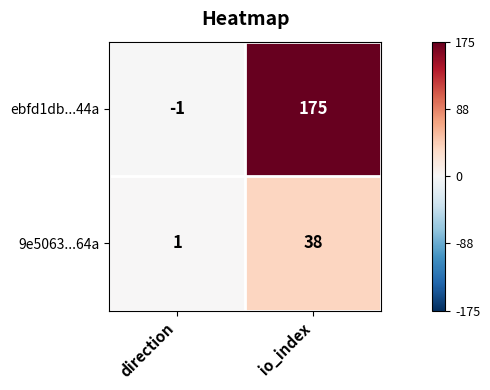

What is the difference between the maximum and minimum values in the 9e5063...64a series?

37